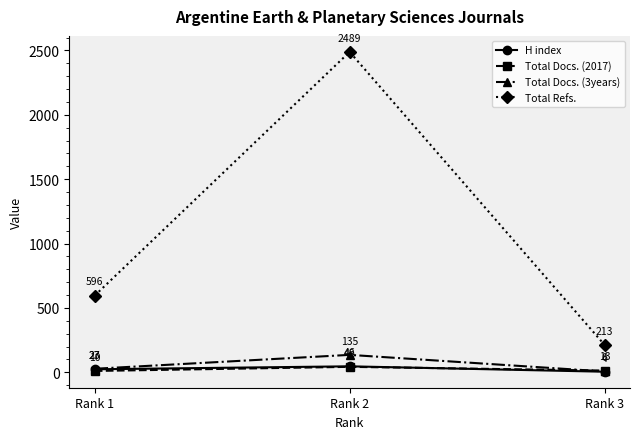

List the series in order of their peak value, highest first.

Total Refs., Total Docs. (3years), H index, Total Docs. (2017)